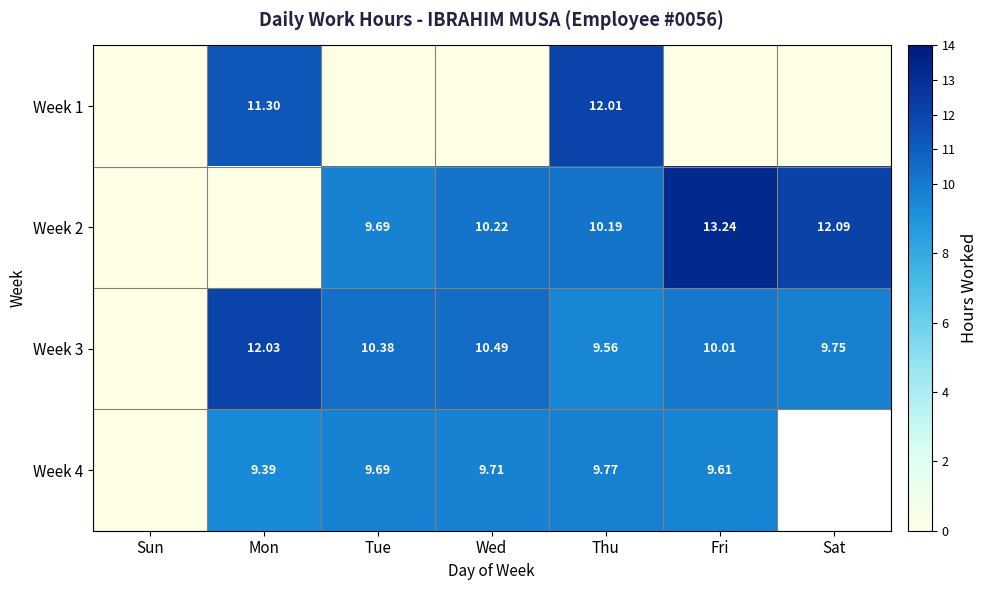

True or false: Week 4 has a value of 16.2 at Fri.

False